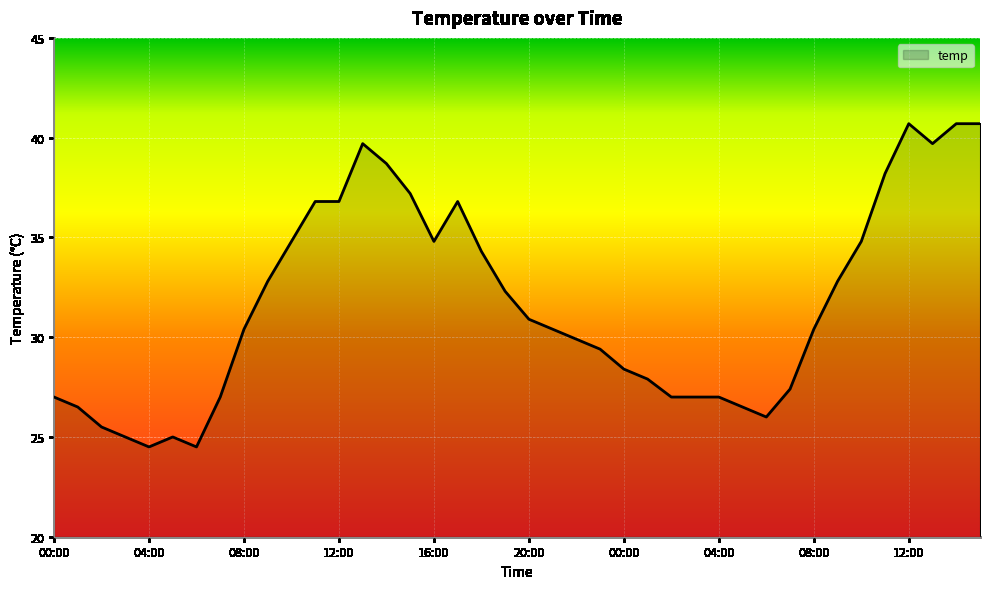

What is the difference between the maximum and minimum values?

16.2